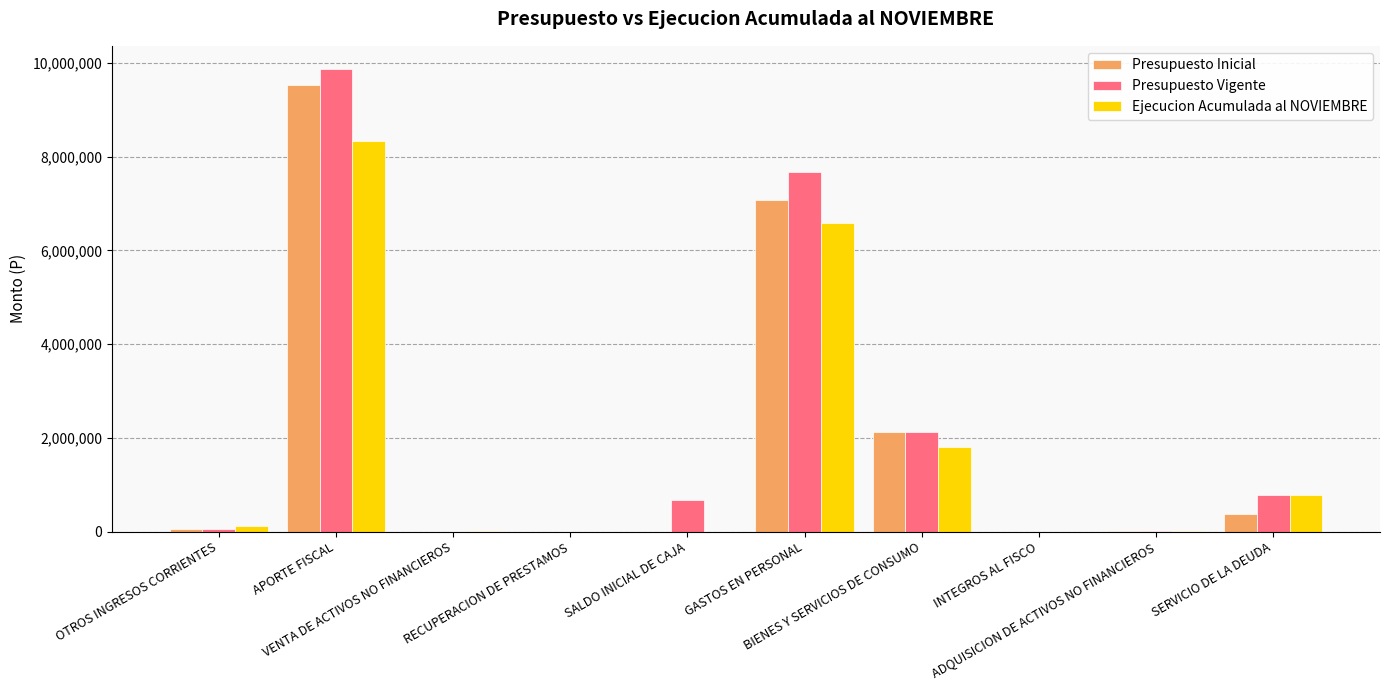

What is the sum of all Ejecucion Acumulada al NOVIEMBRE values?

17648674